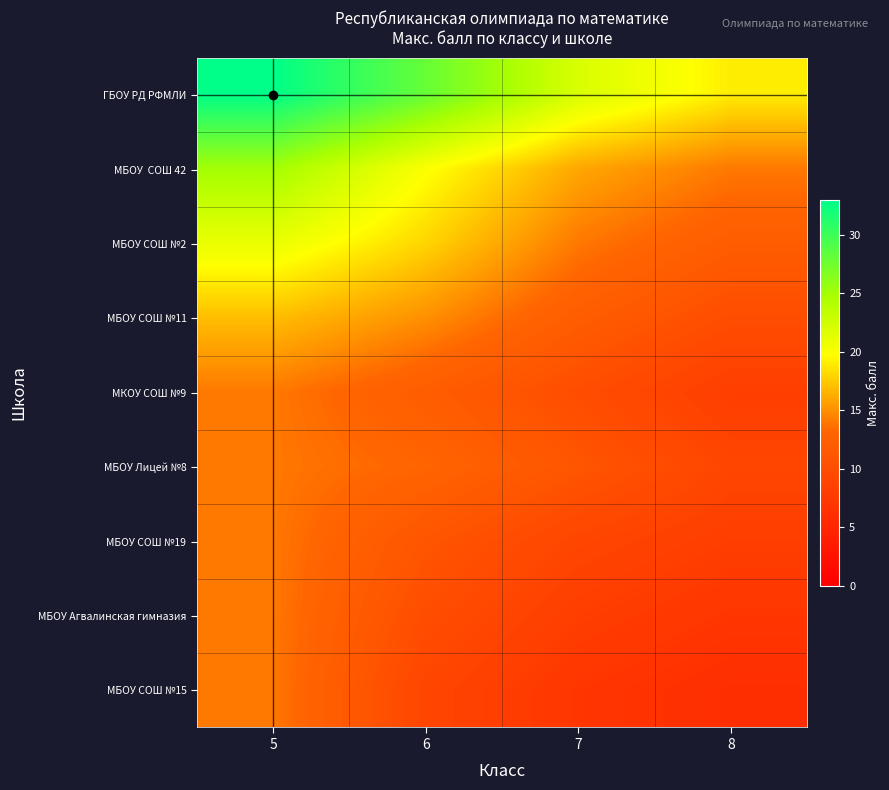

What is the difference between the highest and lowest values at 7?

15